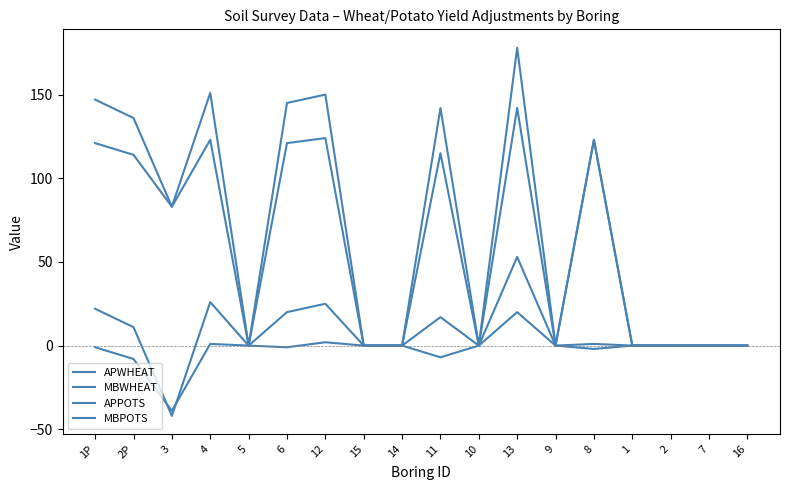

What is the sum of all MBWHEAT values?

130